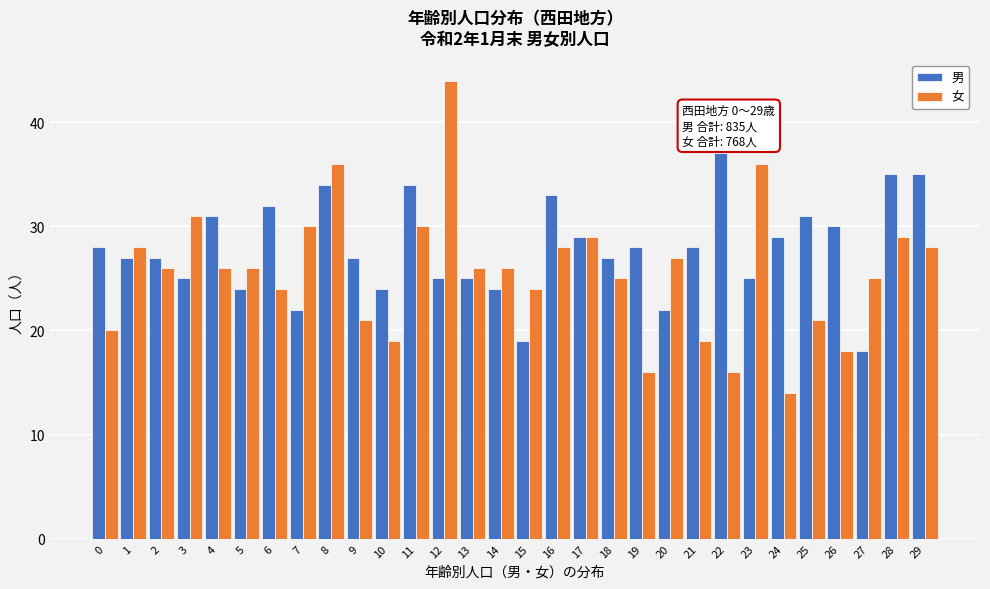

Is the value of 女 at 14 greater than the value of 男 at 7?

Yes